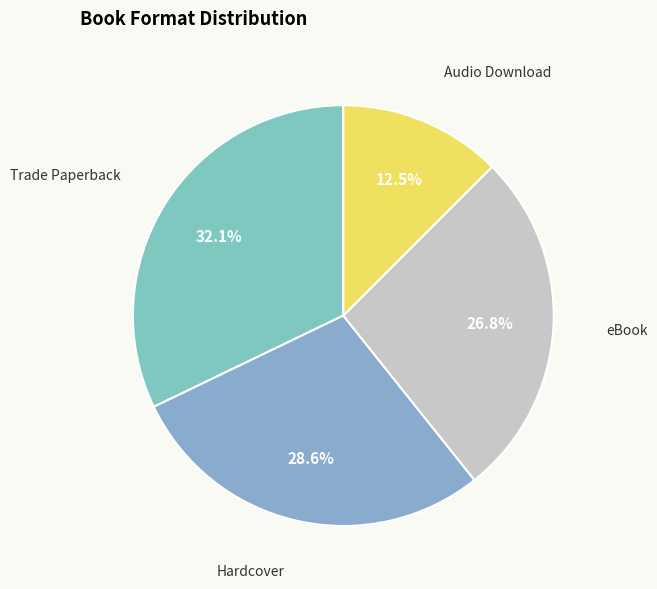

What percentage is NOT represented by Trade Paperback?

67.9%